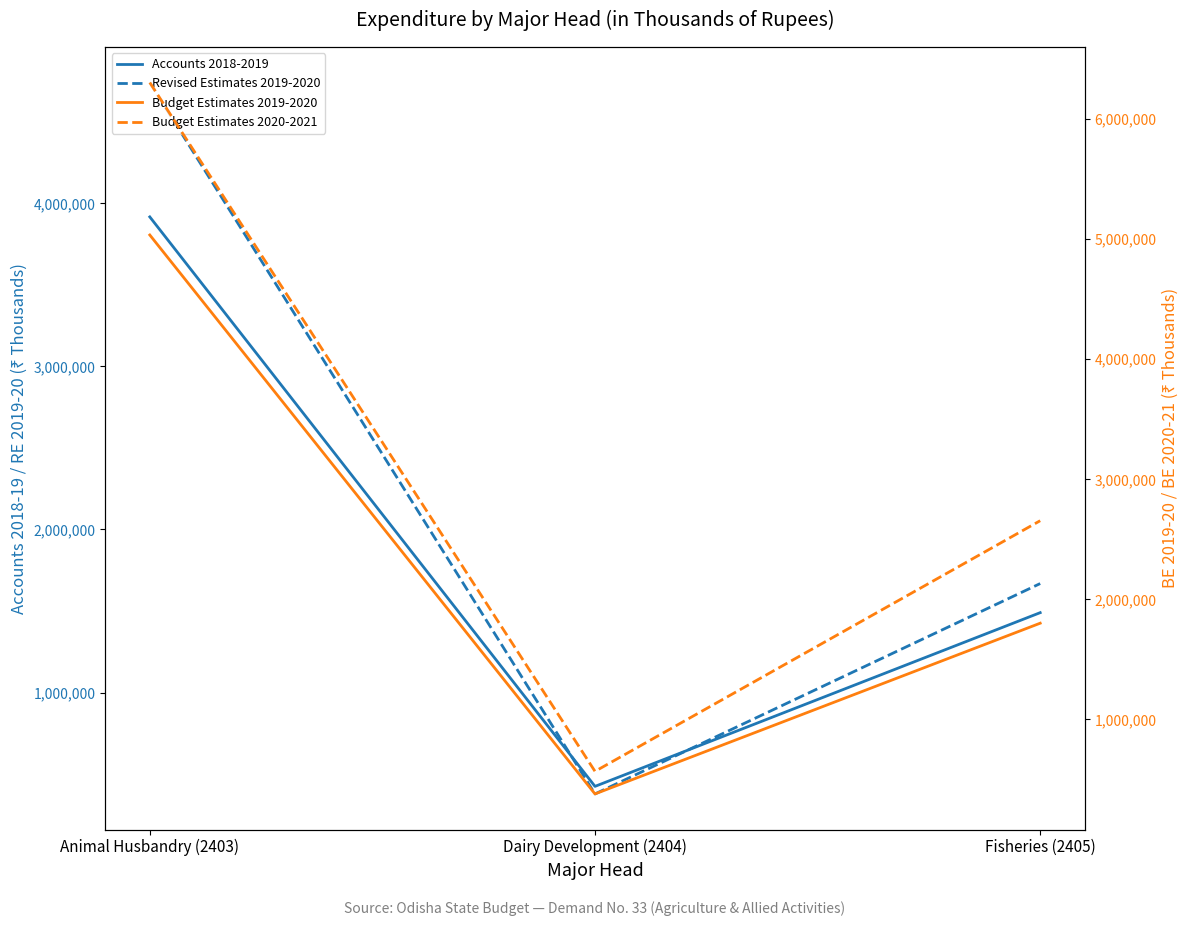

Reading left to right, what are all the values shown in this chart?

Accounts 2018-2019: Animal Husbandry (2403)=3916771	Dairy Development (2404)=424737	Fisheries (2405)=1489967
Revised Estimates 2019-2020: Animal Husbandry (2403)=4740602	Dairy Development (2404)=378331	Fisheries (2405)=1668387
Budget Estimates 2019-2020: Animal Husbandry (2403)=5035378	Dairy Development (2404)=379586	Fisheries (2405)=1801733
Budget Estimates 2020-2021: Animal Husbandry (2403)=6304981	Dairy Development (2404)=567774	Fisheries (2405)=2655418